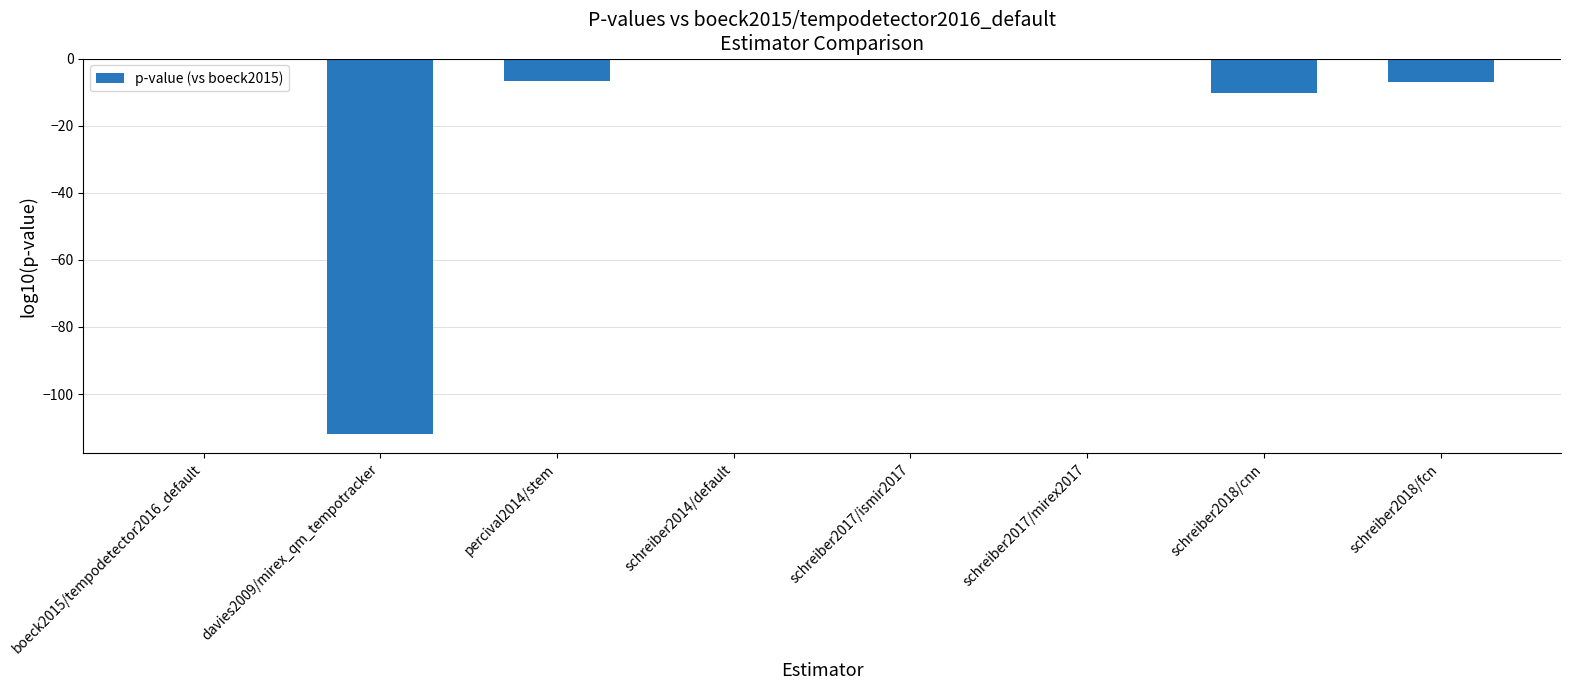

Where is the data nearest to the value -55?

schreiber2018/cnn